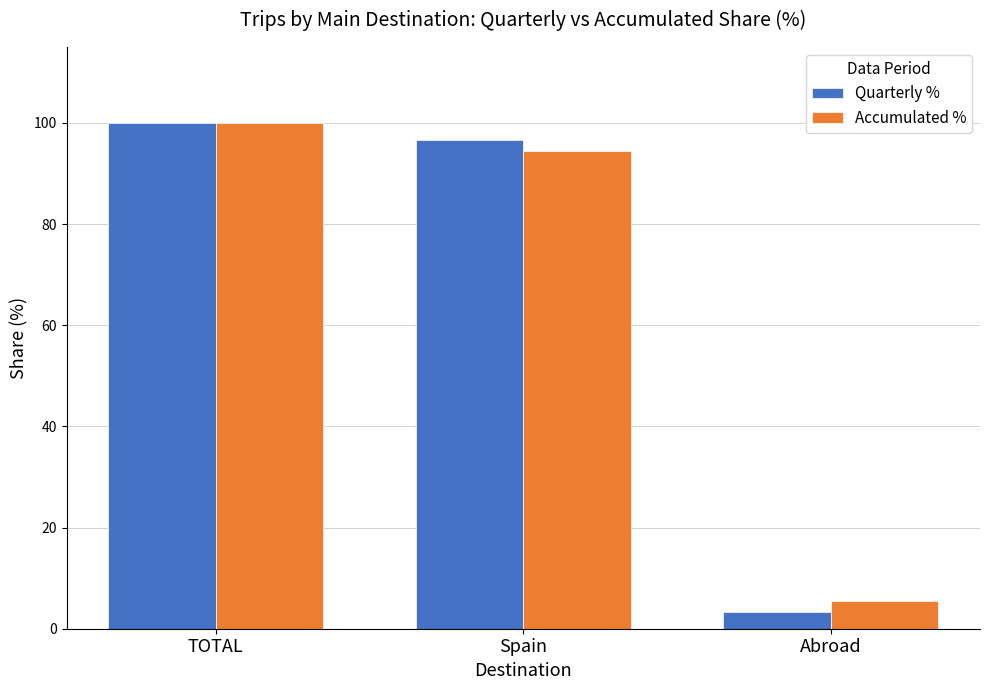

Which label corresponds to the largest value in the chart?

TOTAL